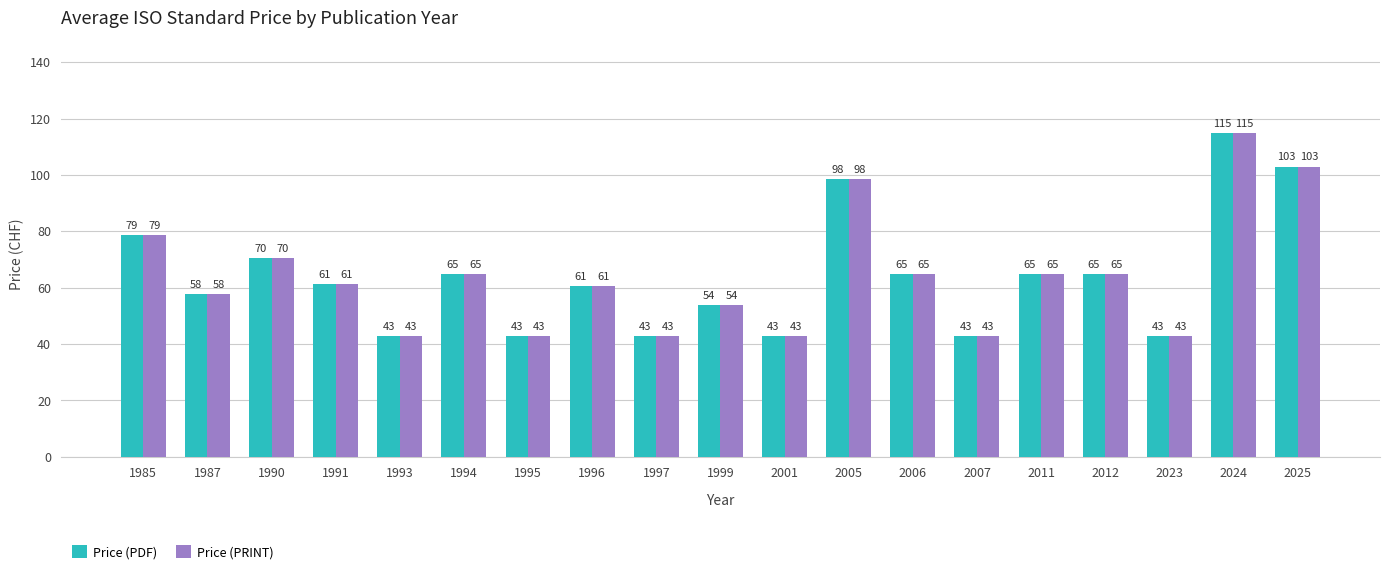

What is the highest value of the Price (PDF) series?

115.0